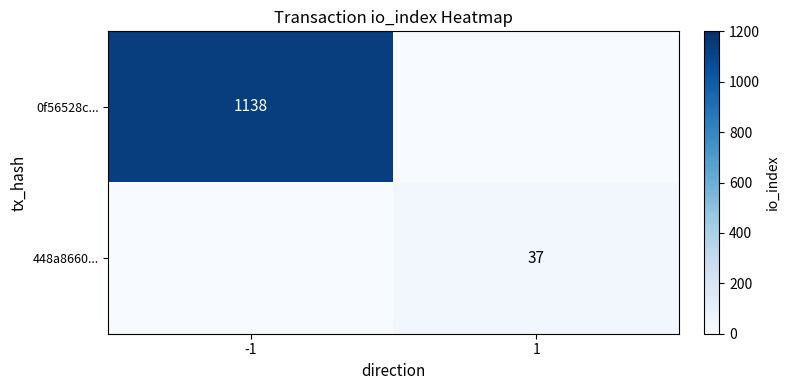

True or false: 448a8660... has a value of 37 at 1.

True